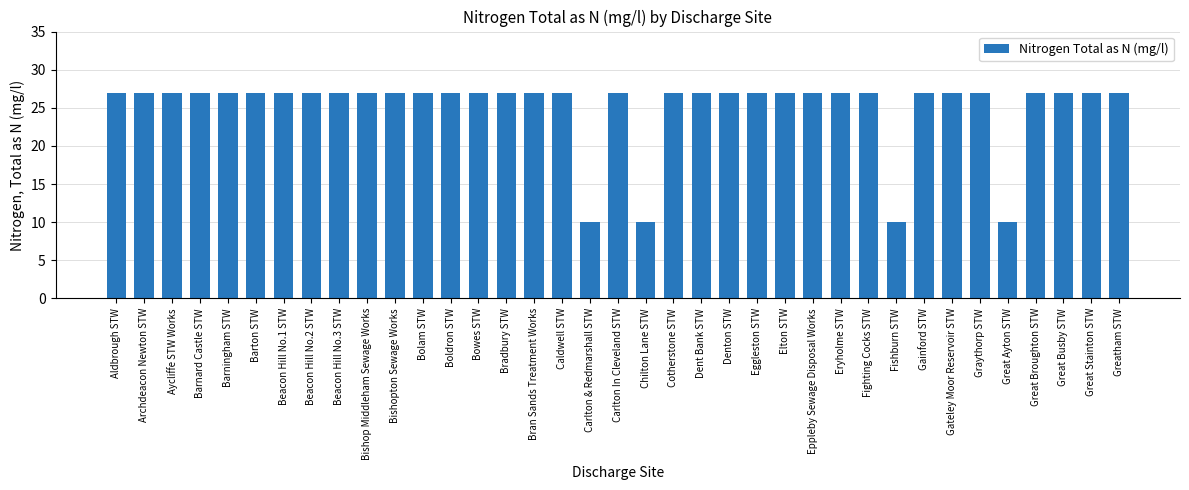

What is the average value?

25